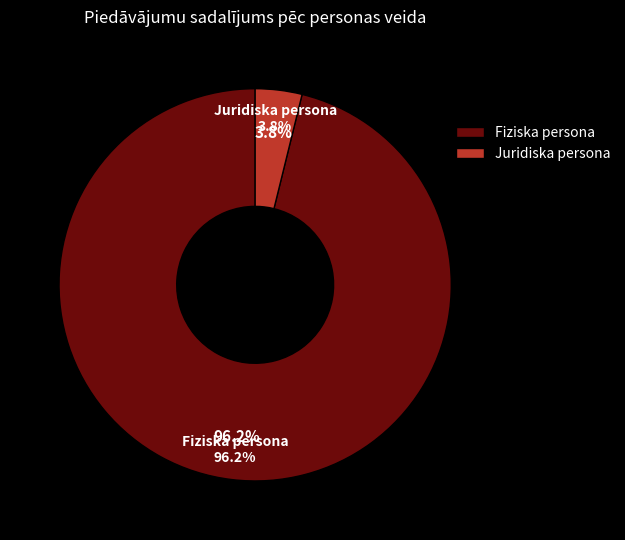

Do Juridiska persona and Fiziska persona together represent more than half of the pie?

Yes